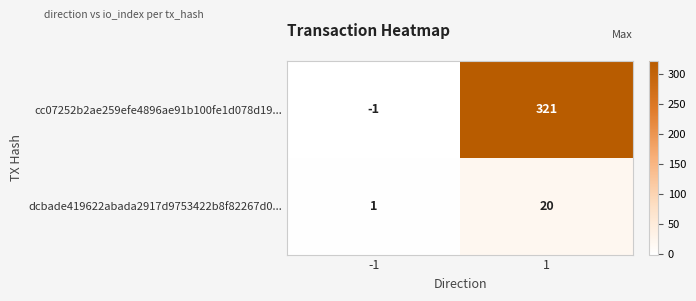

Which series has the largest total across all categories?

cc07252b2ae259efe4896ae91b100fe1d078d19...